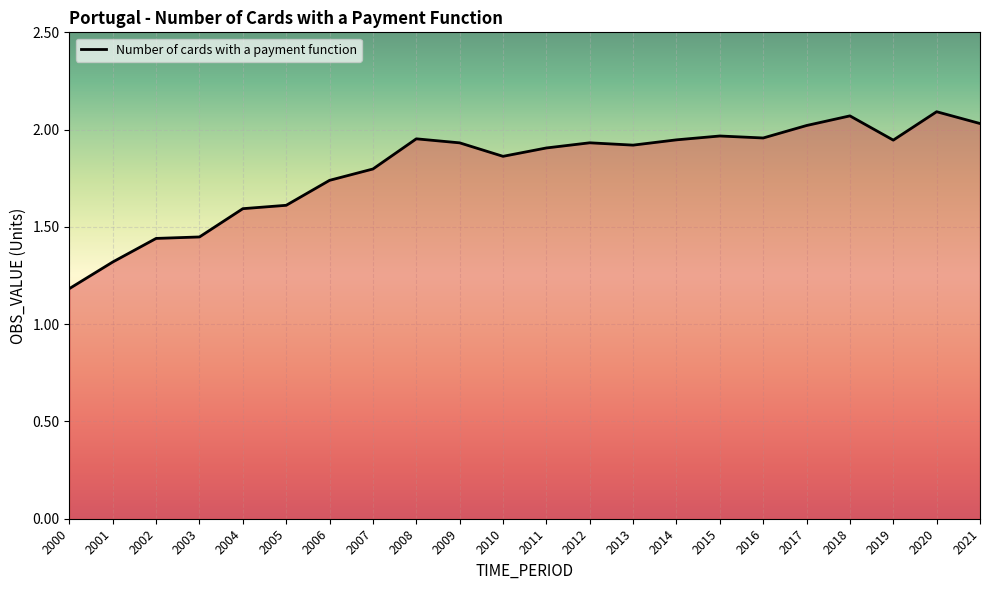

The chart shows a value of 1.9 at 2012. True or false?

True